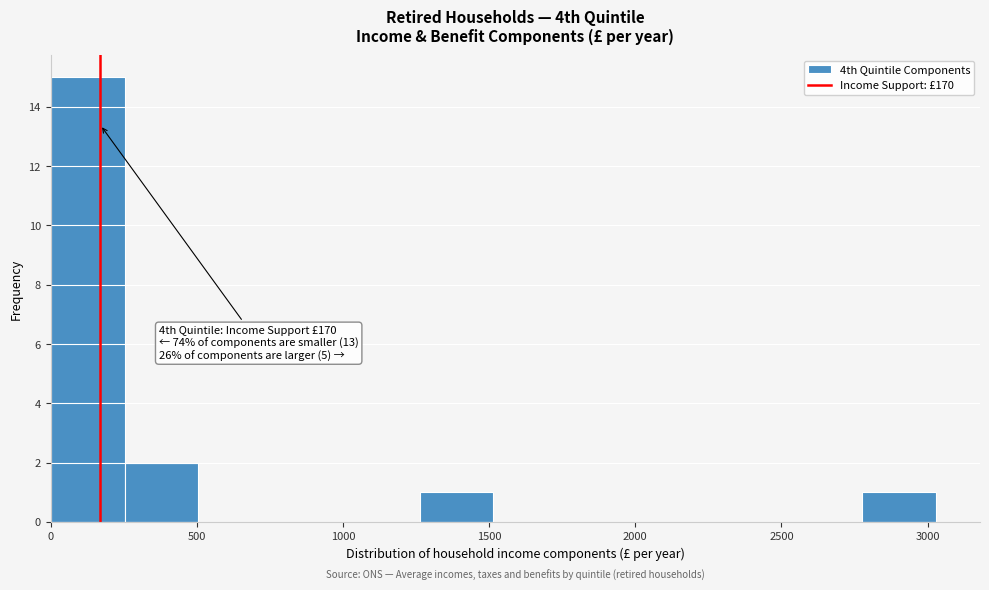

Over which range of the x-axis is the bar tallest?

0 to 250